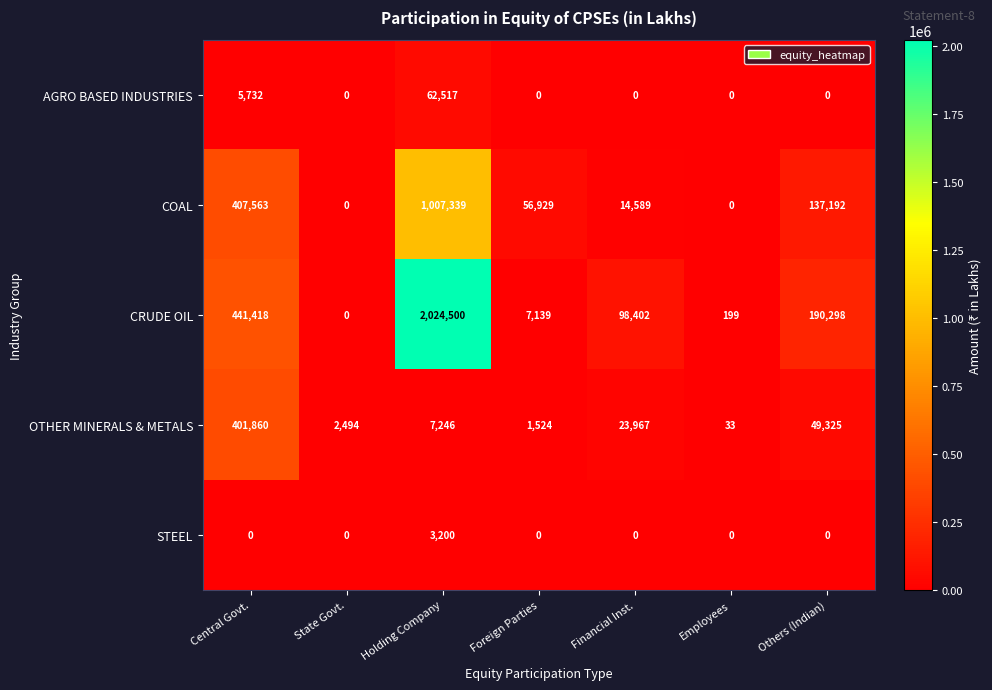

Which label corresponds to the largest value in the chart?

Holding Company